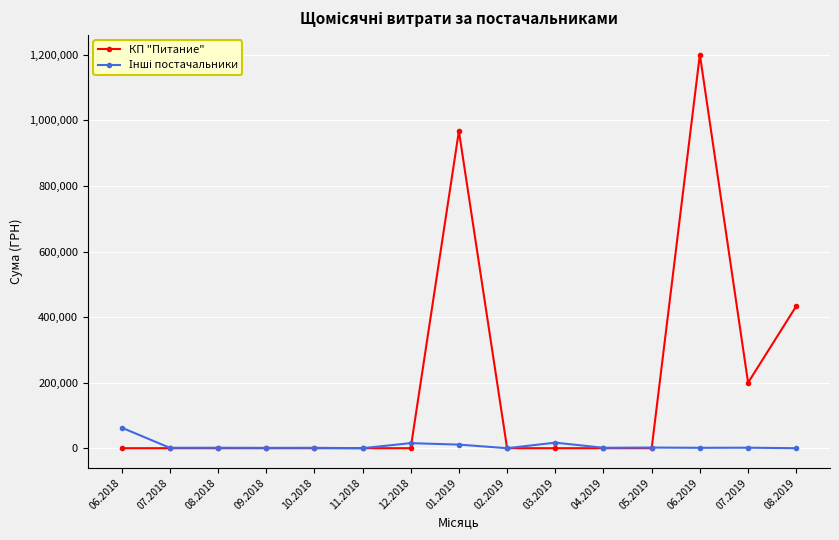

Which series has the widest spread of values?

КП "Питание"